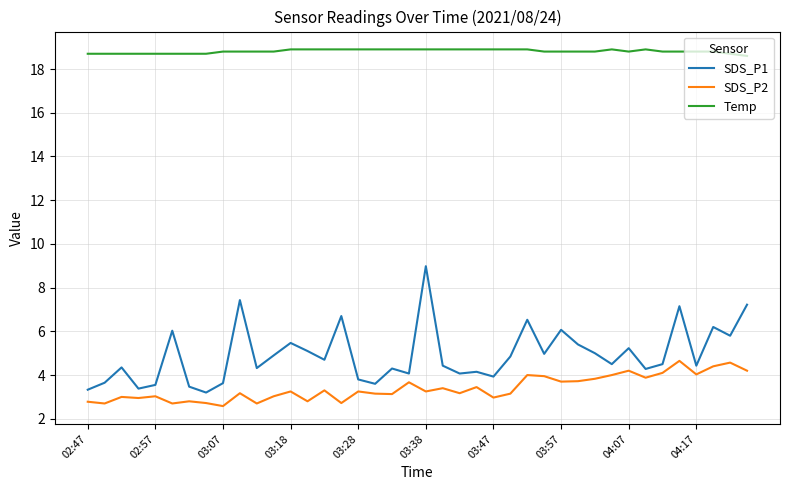

What are all the series names shown in the legend?

SDS_P1, SDS_P2, Temp